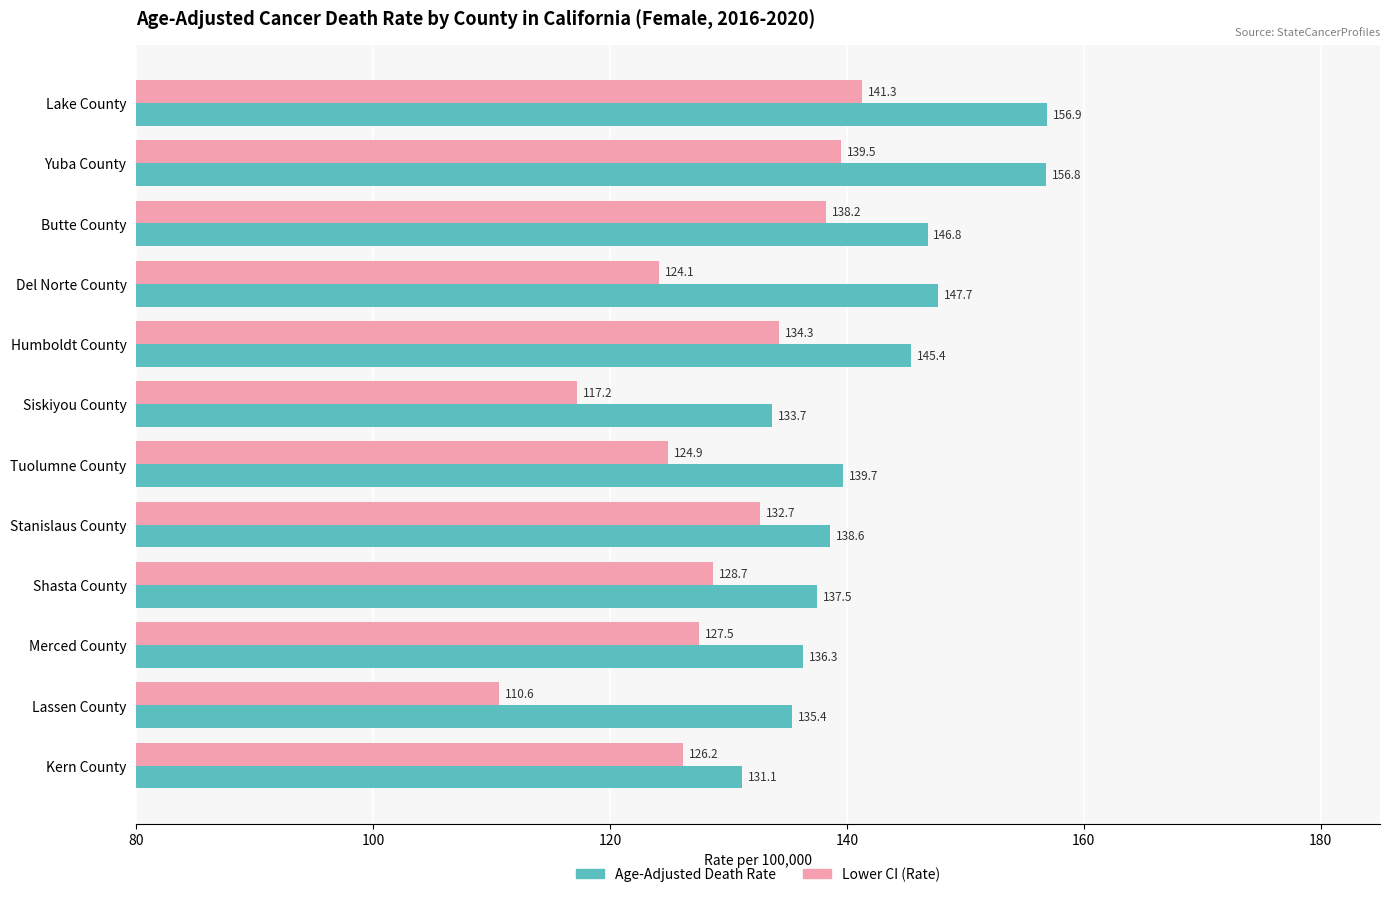

Rank the series by their average value, from lowest to highest.

Lower CI (Rate), Age-Adjusted Death Rate